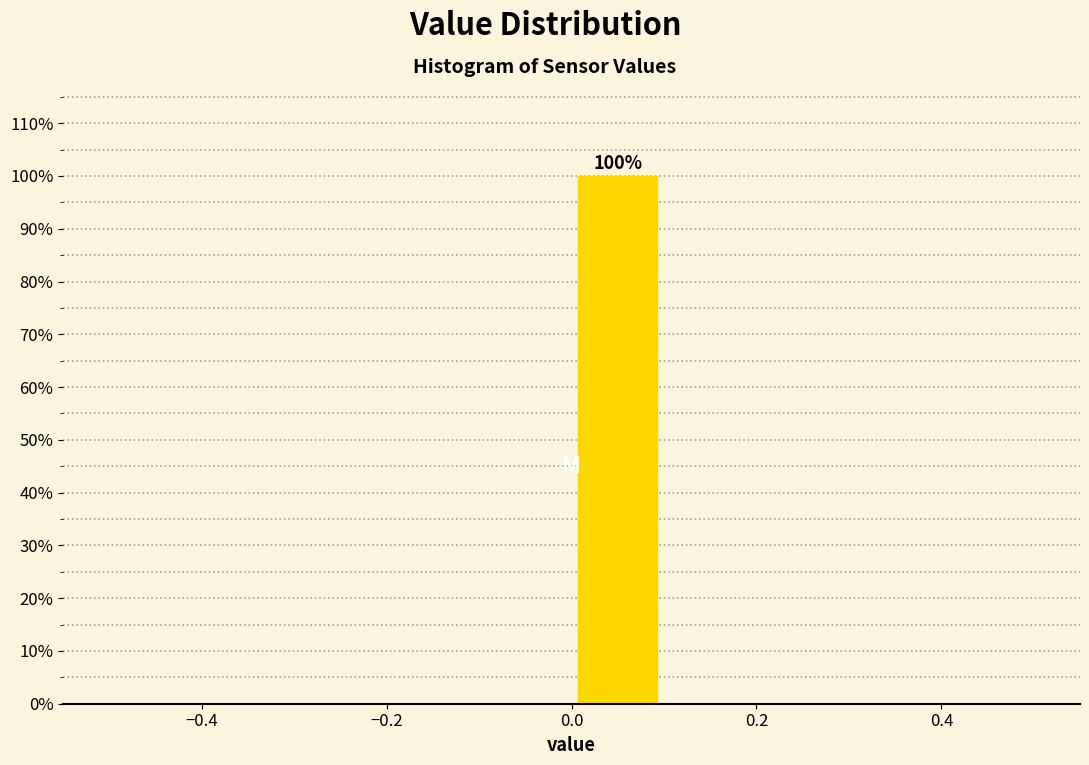

Which range on the x-axis has the tallest bar?

0.0 to 0.1